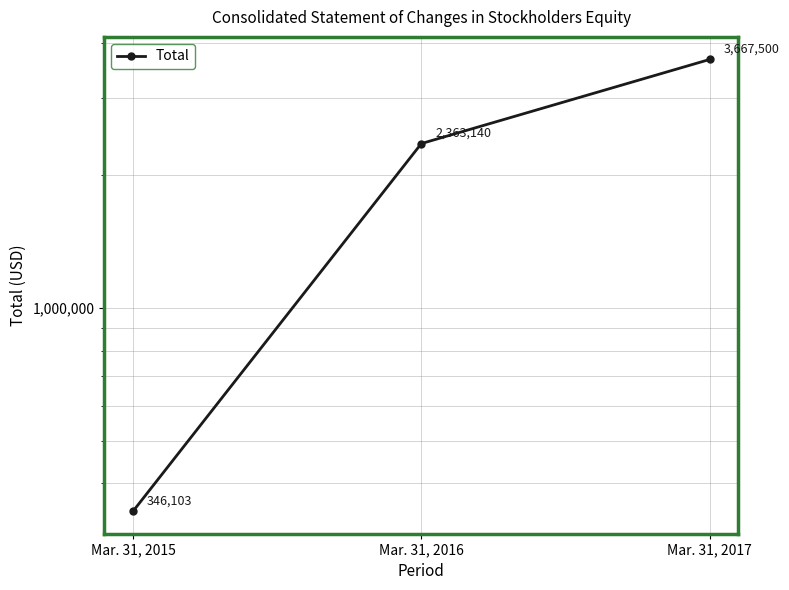

Is it true that the value at Mar. 31, 2016 is 2363140?

True